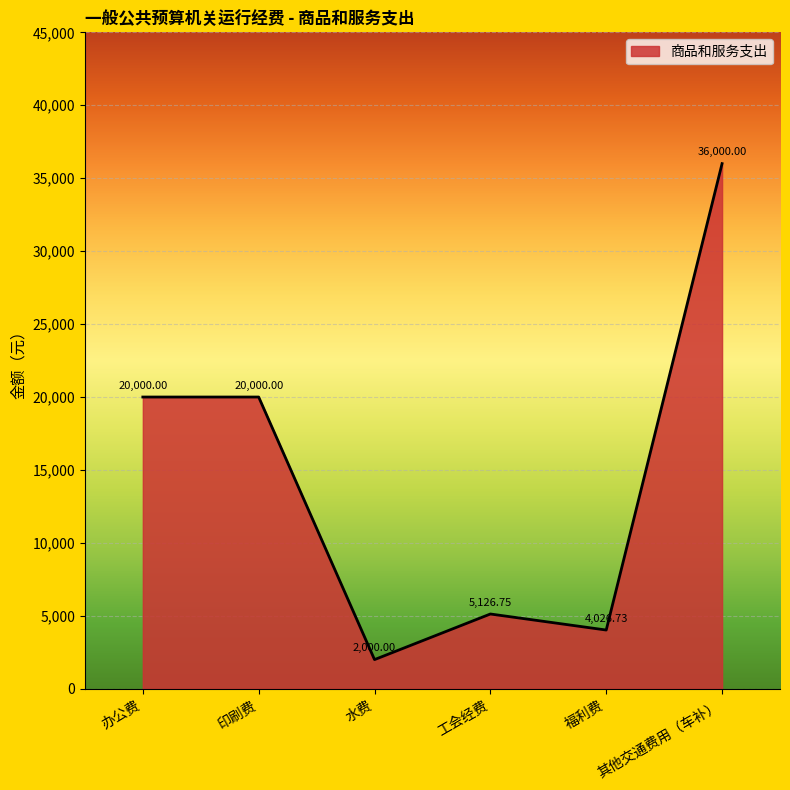

Reading left to right, list all the values displayed in this chart.

办公费=20000.0	印刷费=20000.0	水费=2000.0	工会经费=5126.8	福利费=4026.7	其他交通费用（车补）=36000.0